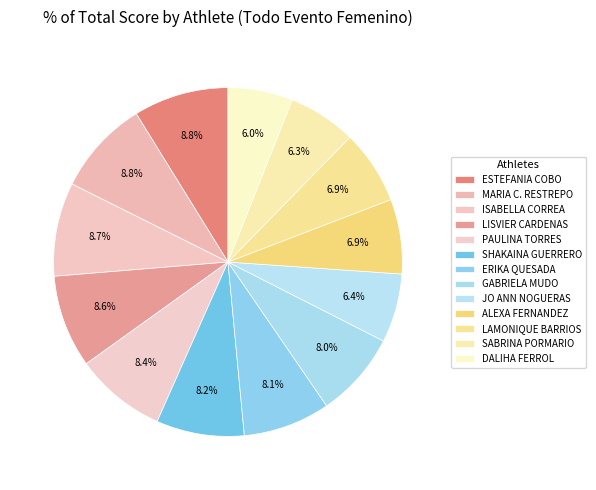

To the nearest percent, what portion does SABRINA PORMARIO represent?

6%